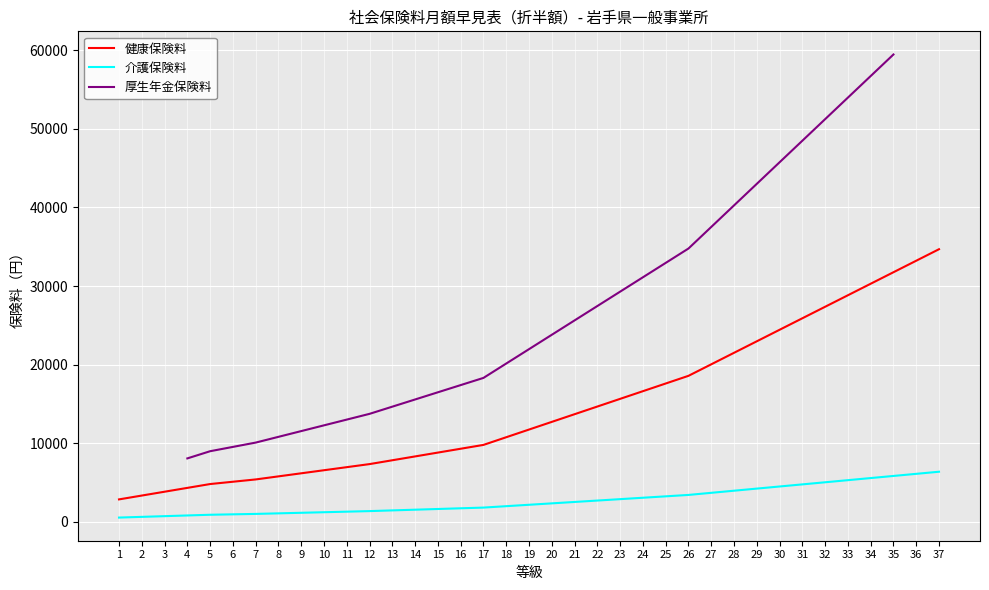

True or false: 介護保険料 and 健康保険料 intersect in this chart.

False